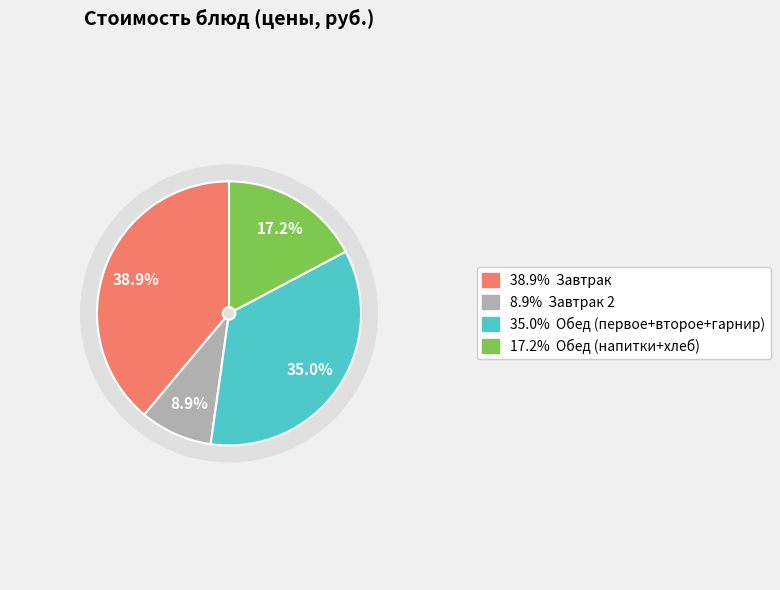

Is there any slice that represents more than half of the pie?

No